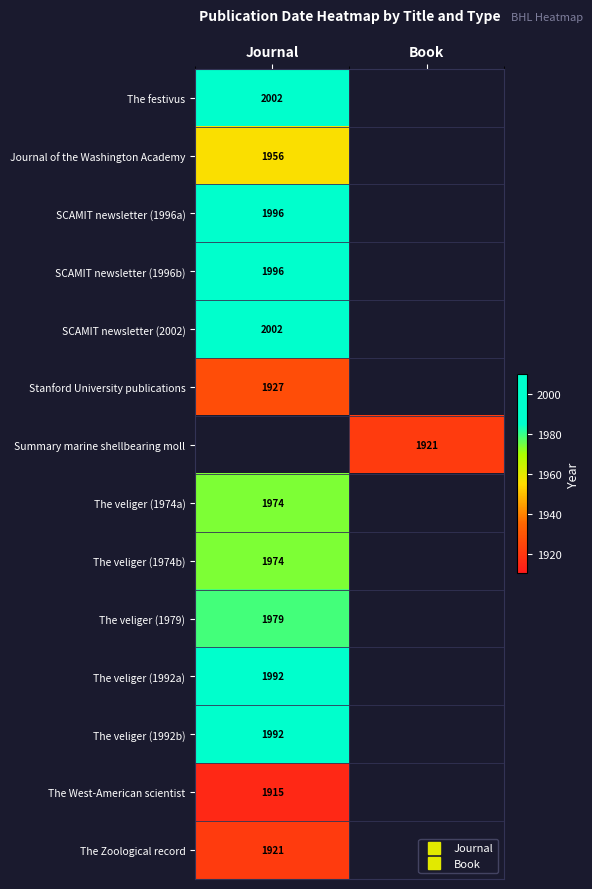

What is the maximum value shown in the chart?

2002.0